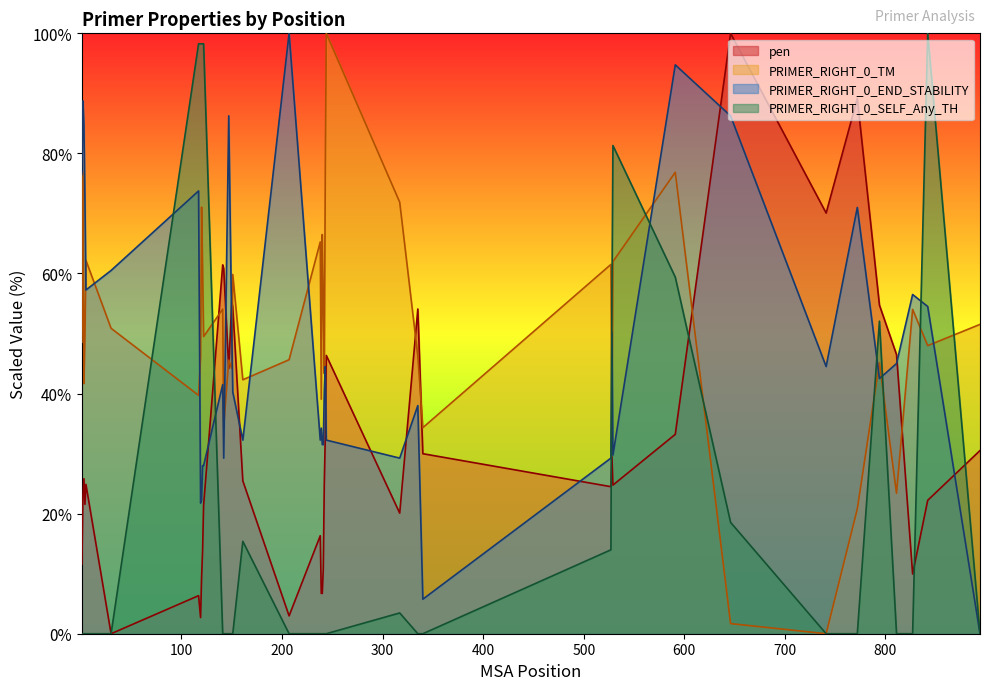

List the labels in order of PRIMER_RIGHT_0_SELF_ANY_TH value, largest first.

842, 117, 119, 120, 121, 122, 529, 591, 528, 794, 646, 161, 527, 317, 1, 2, 3, 4, 5, 30, 141, 142, 147, 150, 151, 207, 238, 239, 240, 241, 242, 243, 244, 335, 340, 741, 772, 811, 827, 894